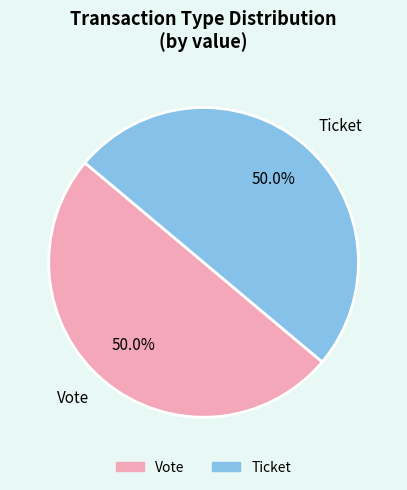

Count the number of slices in the pie.

2